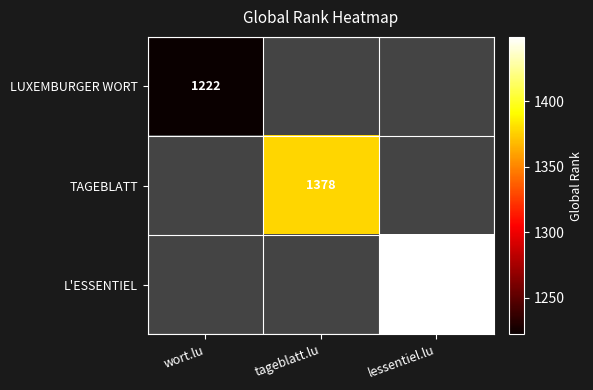

True or false: TAGEBLATT has a value of 1378 at tageblatt.lu.

True